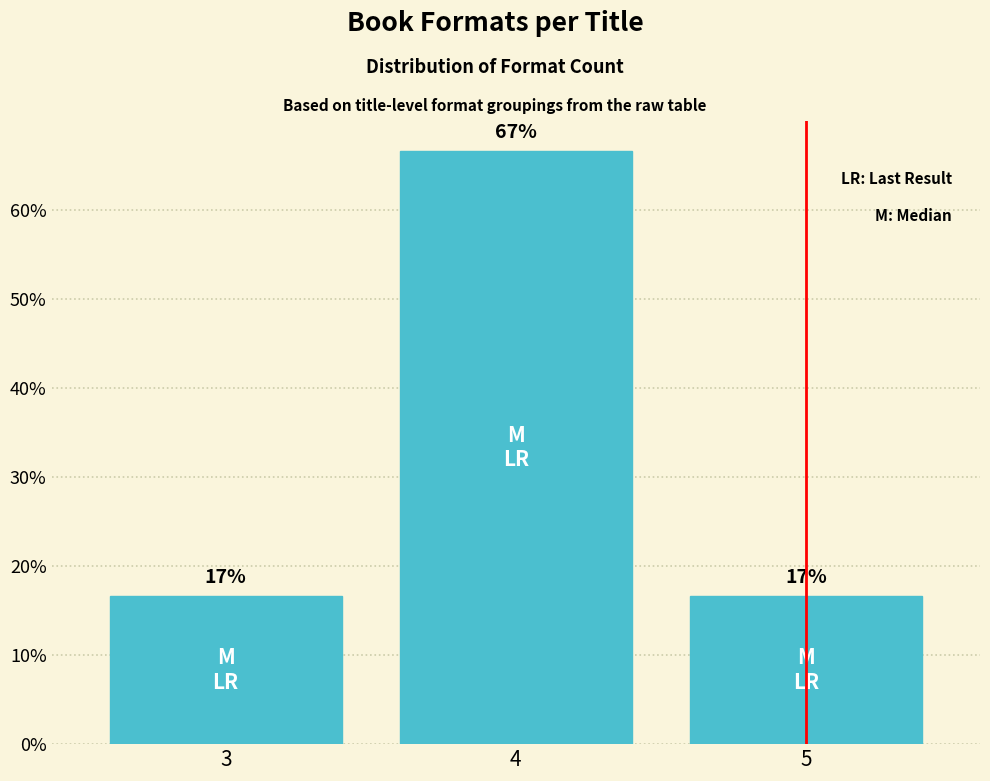

Does the chart contain any negative values?

No